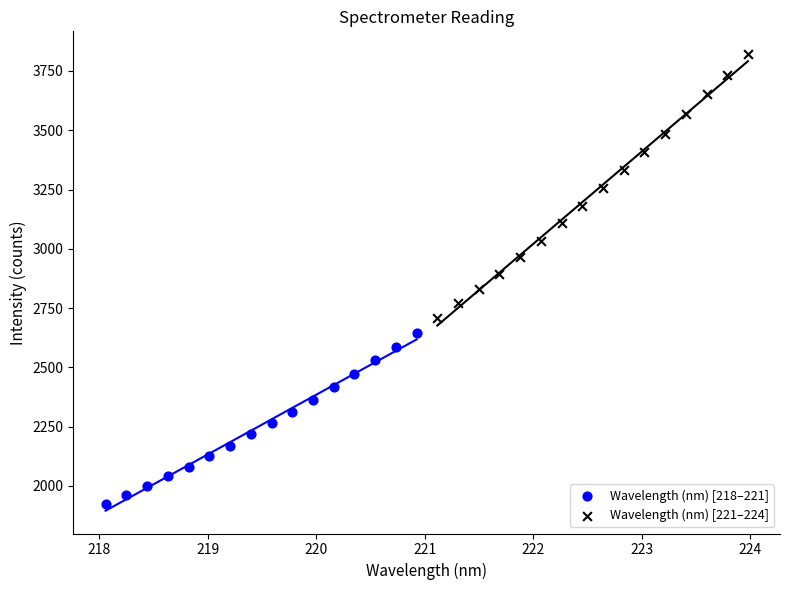

Which series has the widest spread of Y values?

Wavelength (nm) [221–224]